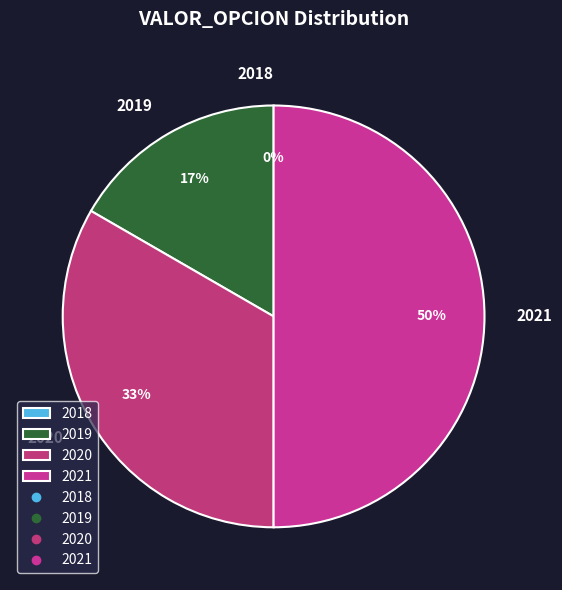

Is the sum of 2018 and 2019 greater than half?

No